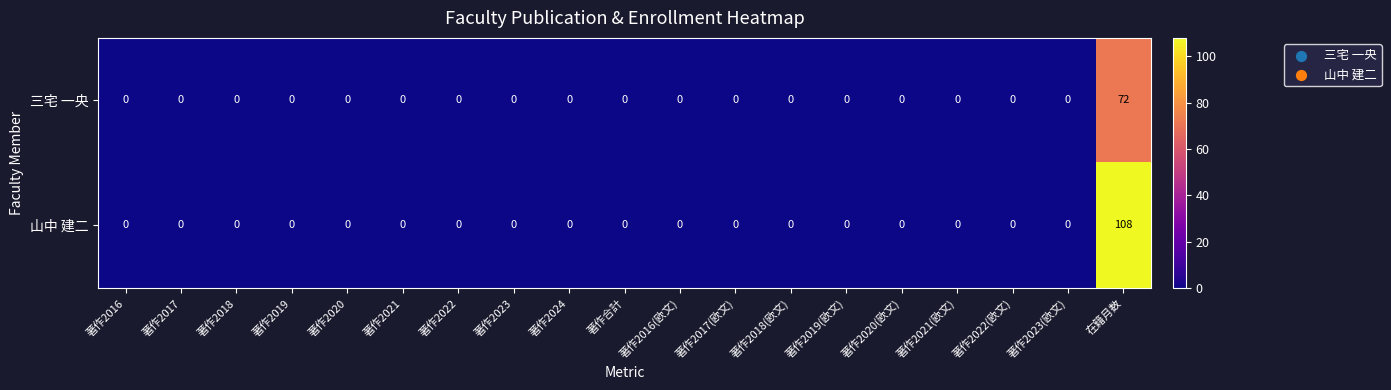

How many categories are shown in the chart?

19